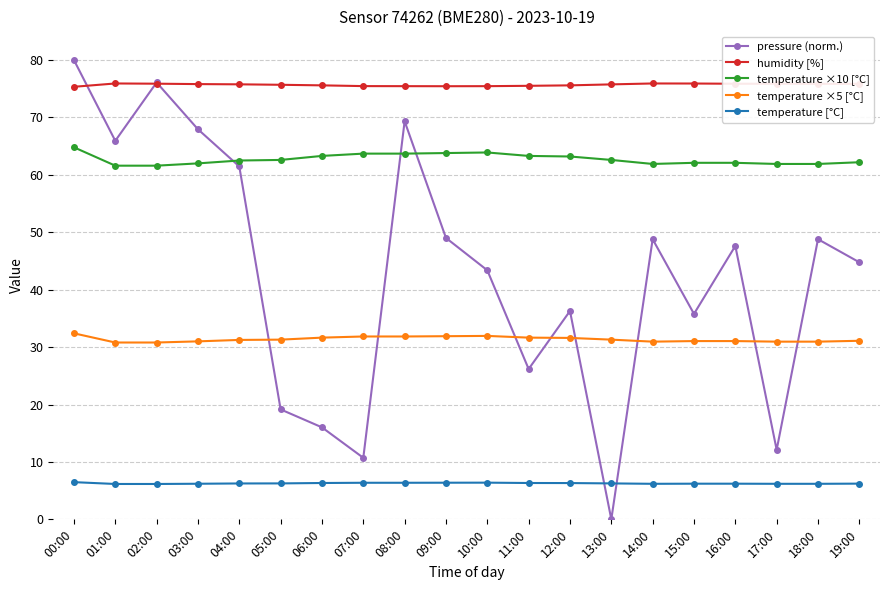

At how many categories does at least one series exceed 5?

20